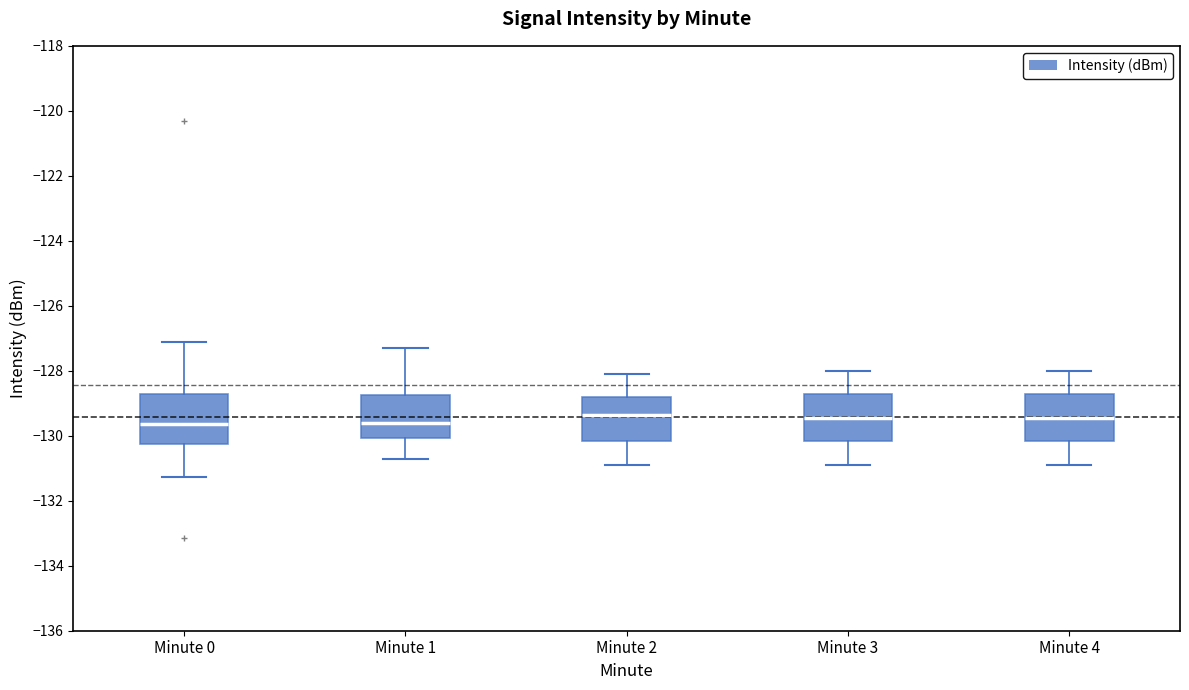

Where is the upper edge of the box for Minute 2 on the y-axis? The values are not printed on the chart, so give them approximately, as read against the axis.

-128.8